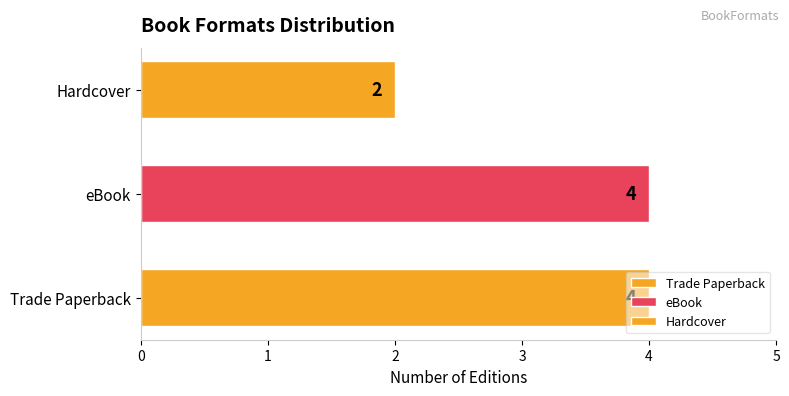

True or false: the data shows 1 at Can't Get There from Here.

False